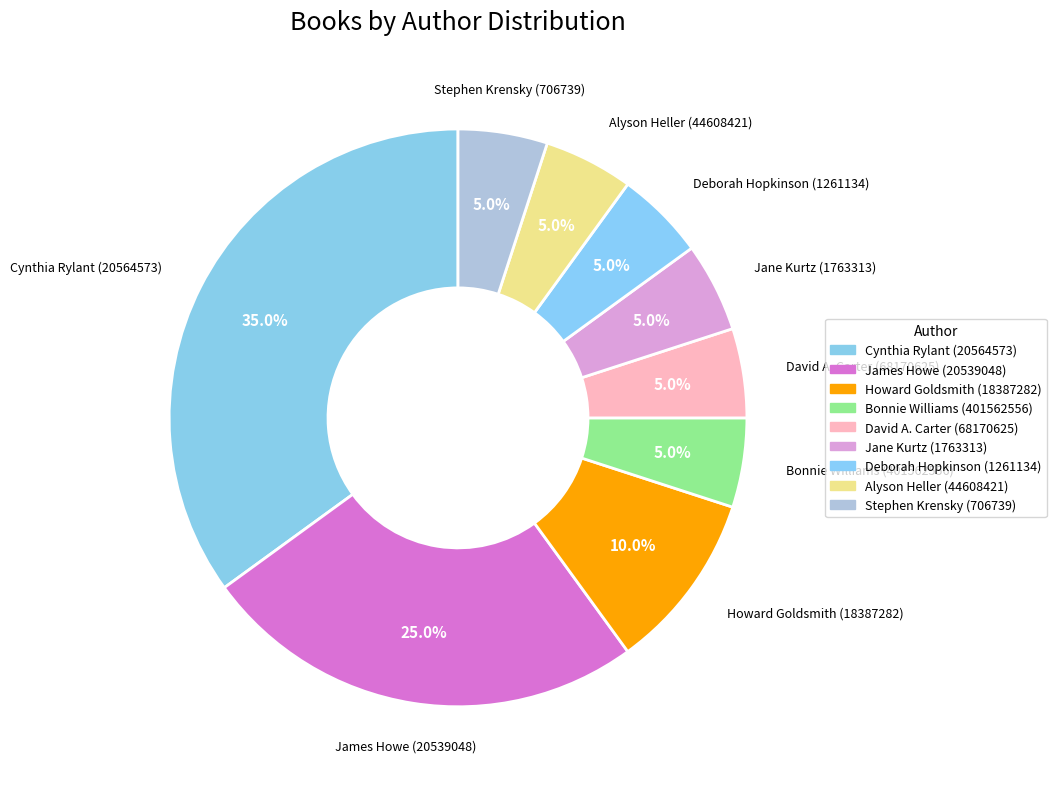

To the nearest percent, what is the difference between the largest and smallest slice percentages?

30%